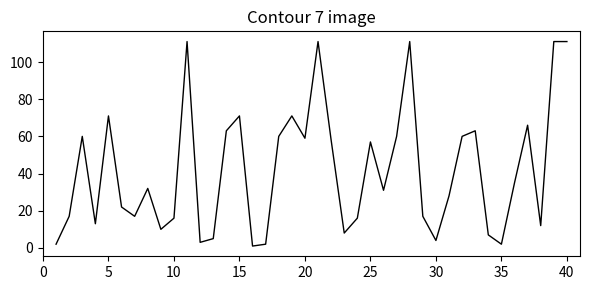

What is the maximum value shown in the chart?

111